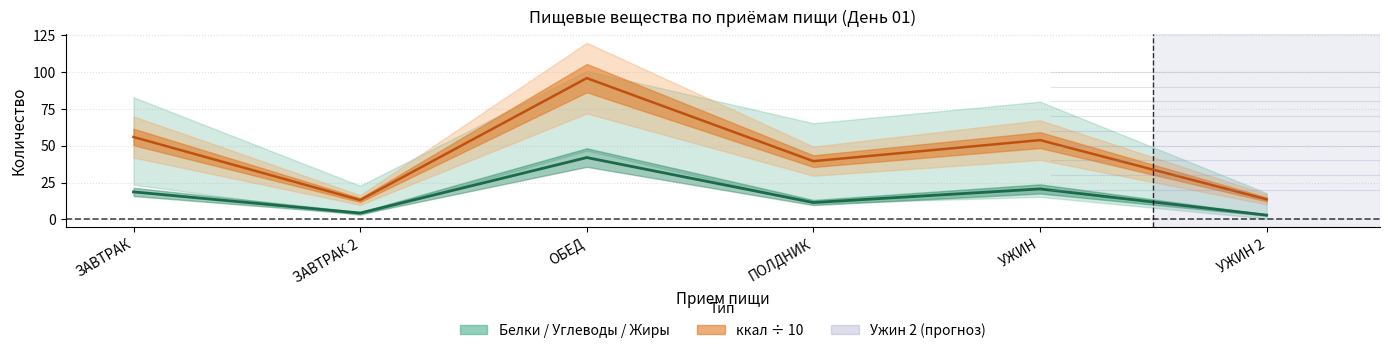

What is the label of the 4th point from the right?

ОБЕД